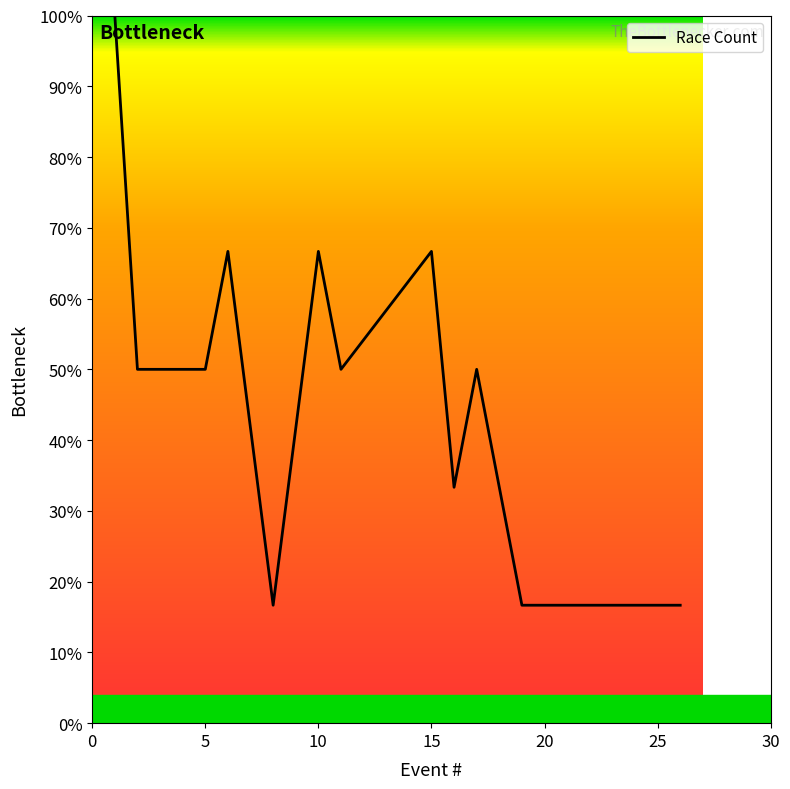

How many lines are shown in the chart?

1